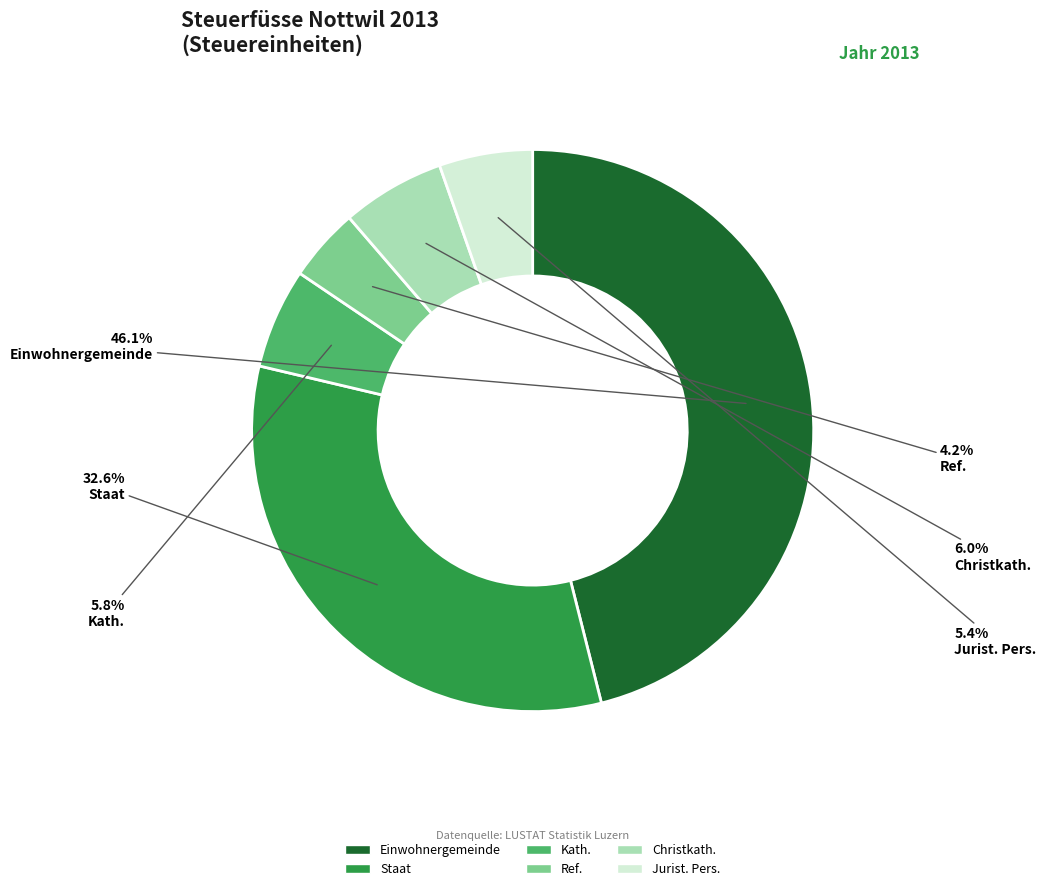

Do Ref. and Christkath. together represent more than half of the pie?

No